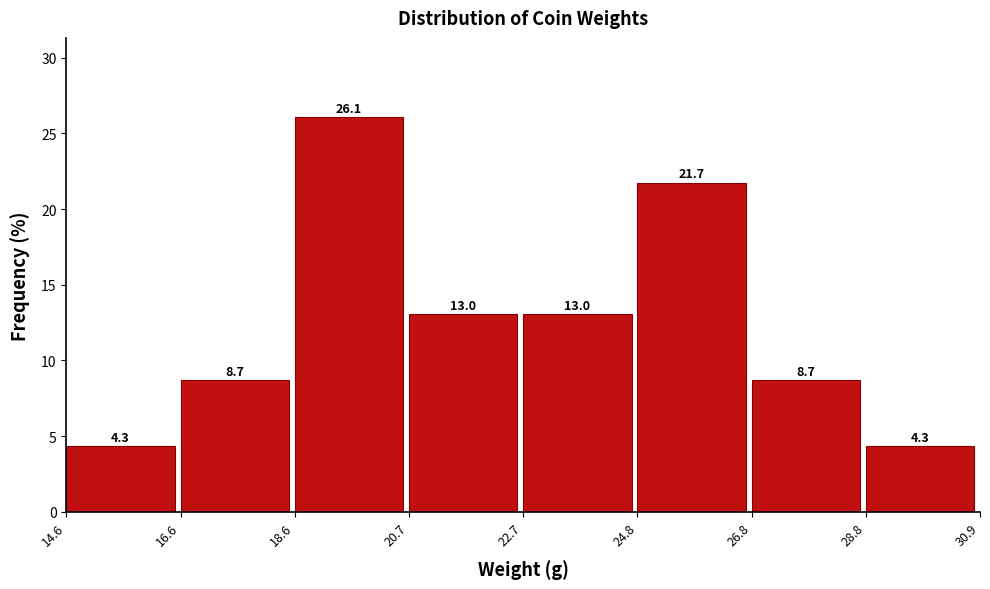

Reading left to right, transcribe this chart: for each bar, give the range it covers on the x-axis and its height.

14.6 to 16.6: 4.3
16.6 to 18.6: 8.7
18.6 to 20.7: 26.1
20.7 to 22.7: 13.0
22.7 to 24.8: 13.0
24.8 to 26.8: 21.7
26.8 to 28.8: 8.7
28.8 to 30.9: 4.3